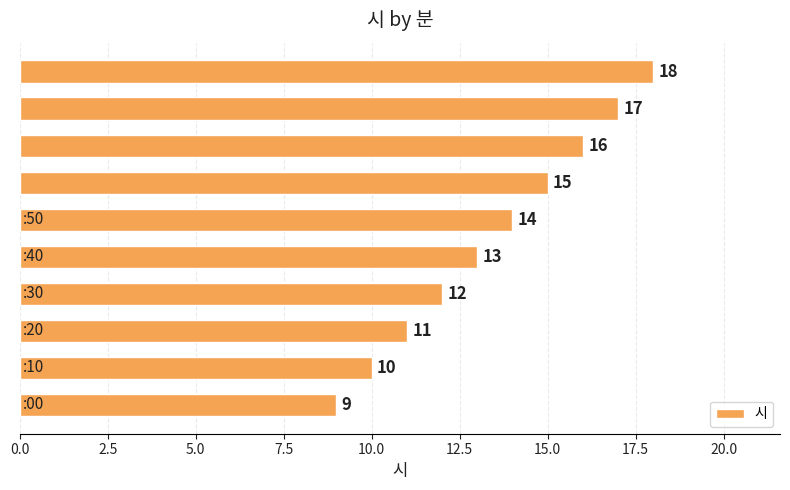

Count the values in the range 11 to 16.

6